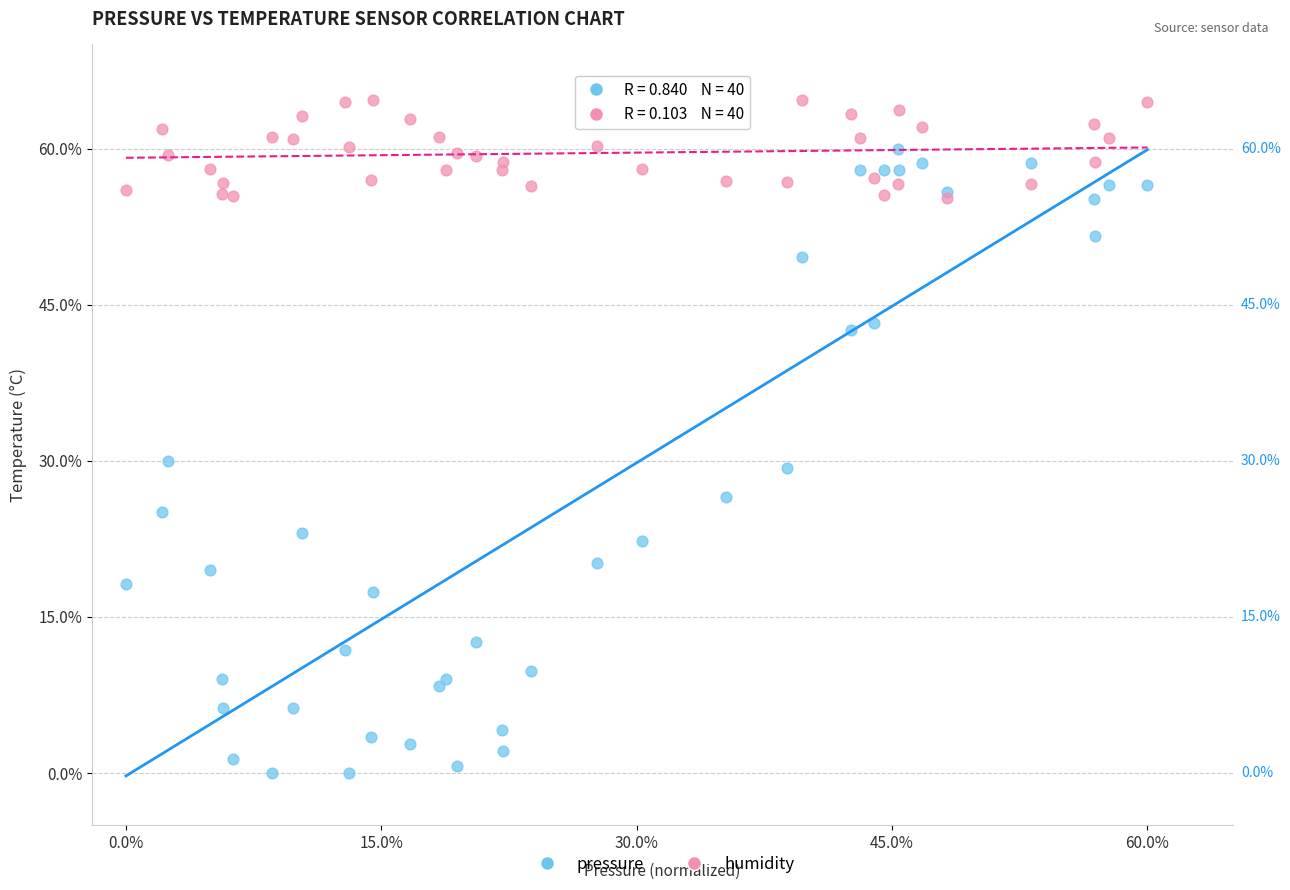

Which series reaches the maximum Y coordinate?

humidity